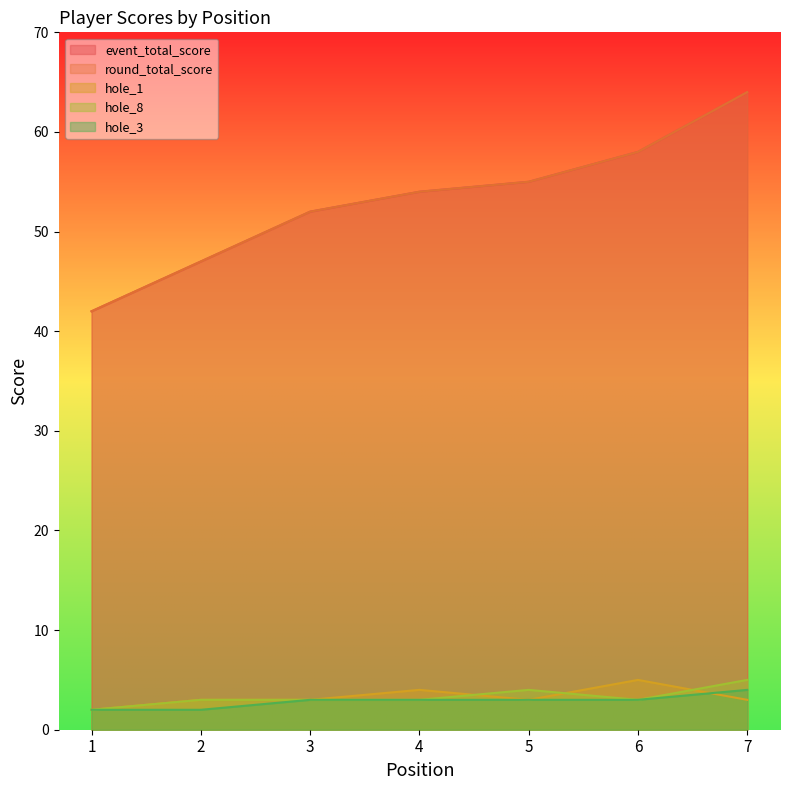

What are all the series names shown in the legend?

event_total_score, round_total_score, hole_1, hole_8, hole_3